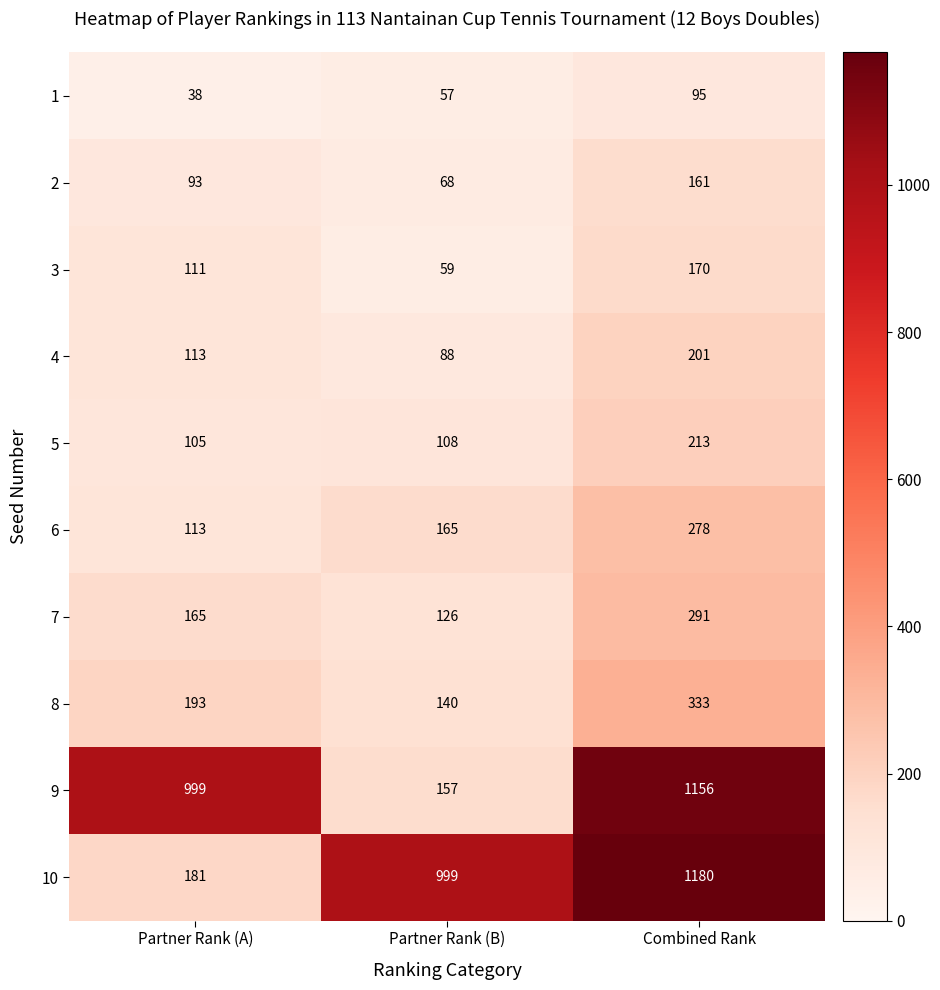

What is the greatest value displayed?

1180